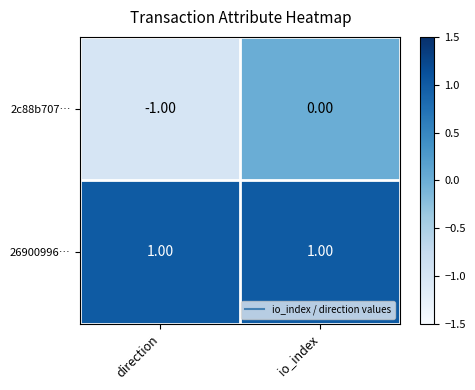

What is the minimum value shown in the chart?

-1